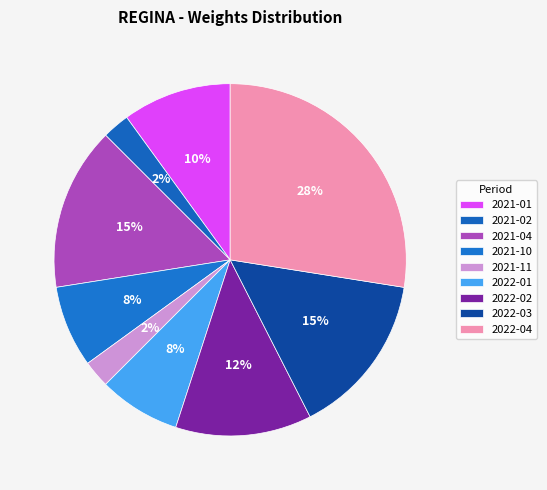

Is there a majority slice in this chart?

No